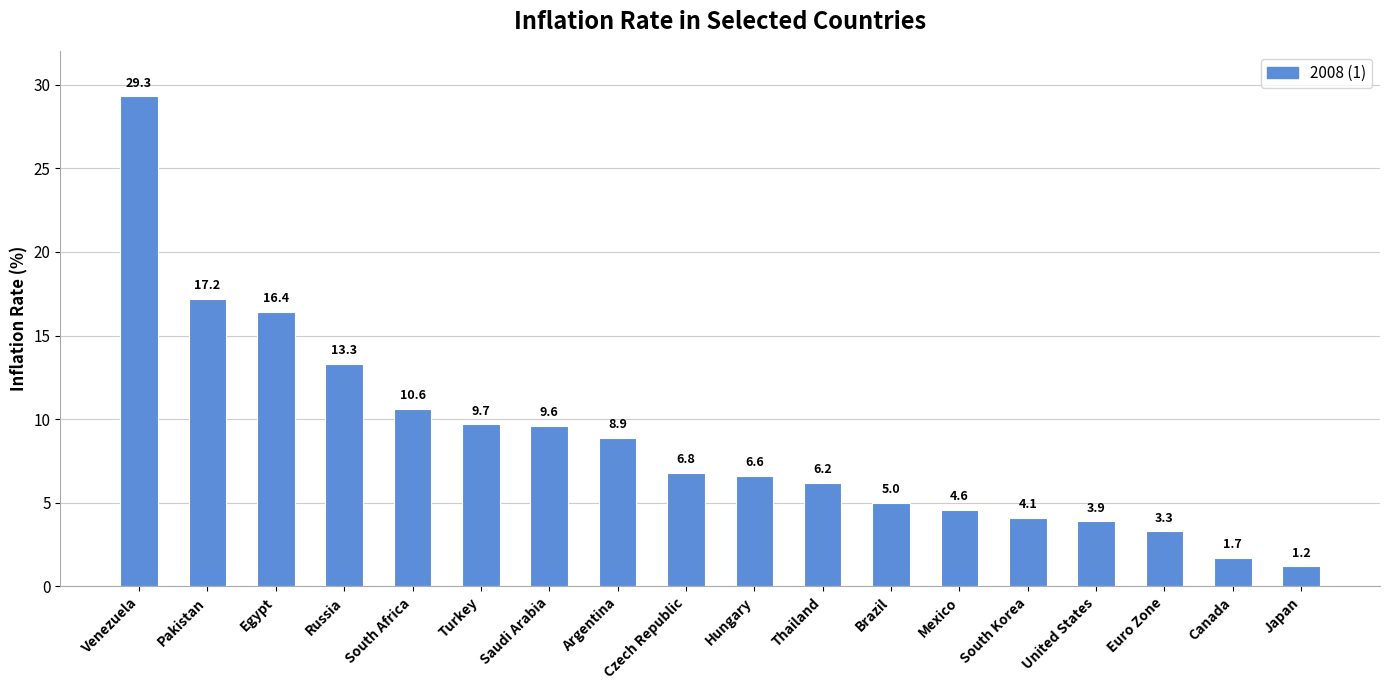

List the labels in order of value, largest first.

Venezuela, Pakistan, Egypt, Russia, South Africa, Turkey, Saudi Arabia, Argentina, Czech Republic, Hungary, Thailand, Brazil, Mexico, South Korea, United States, Euro Zone, Canada, Japan